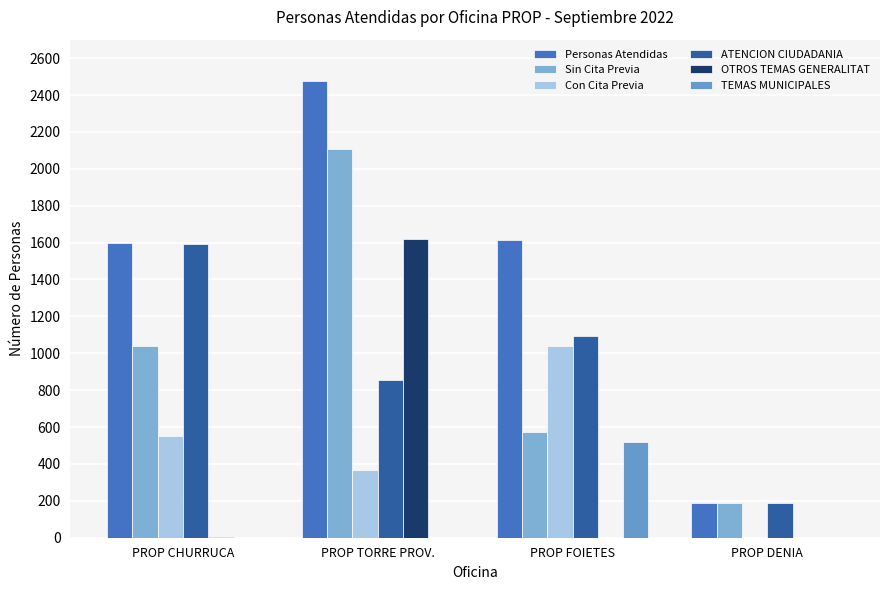

What is the difference between the OTROS TEMAS GENERALITAT values at PROP CHURRUCA and PROP TORRE PROV.?

1616